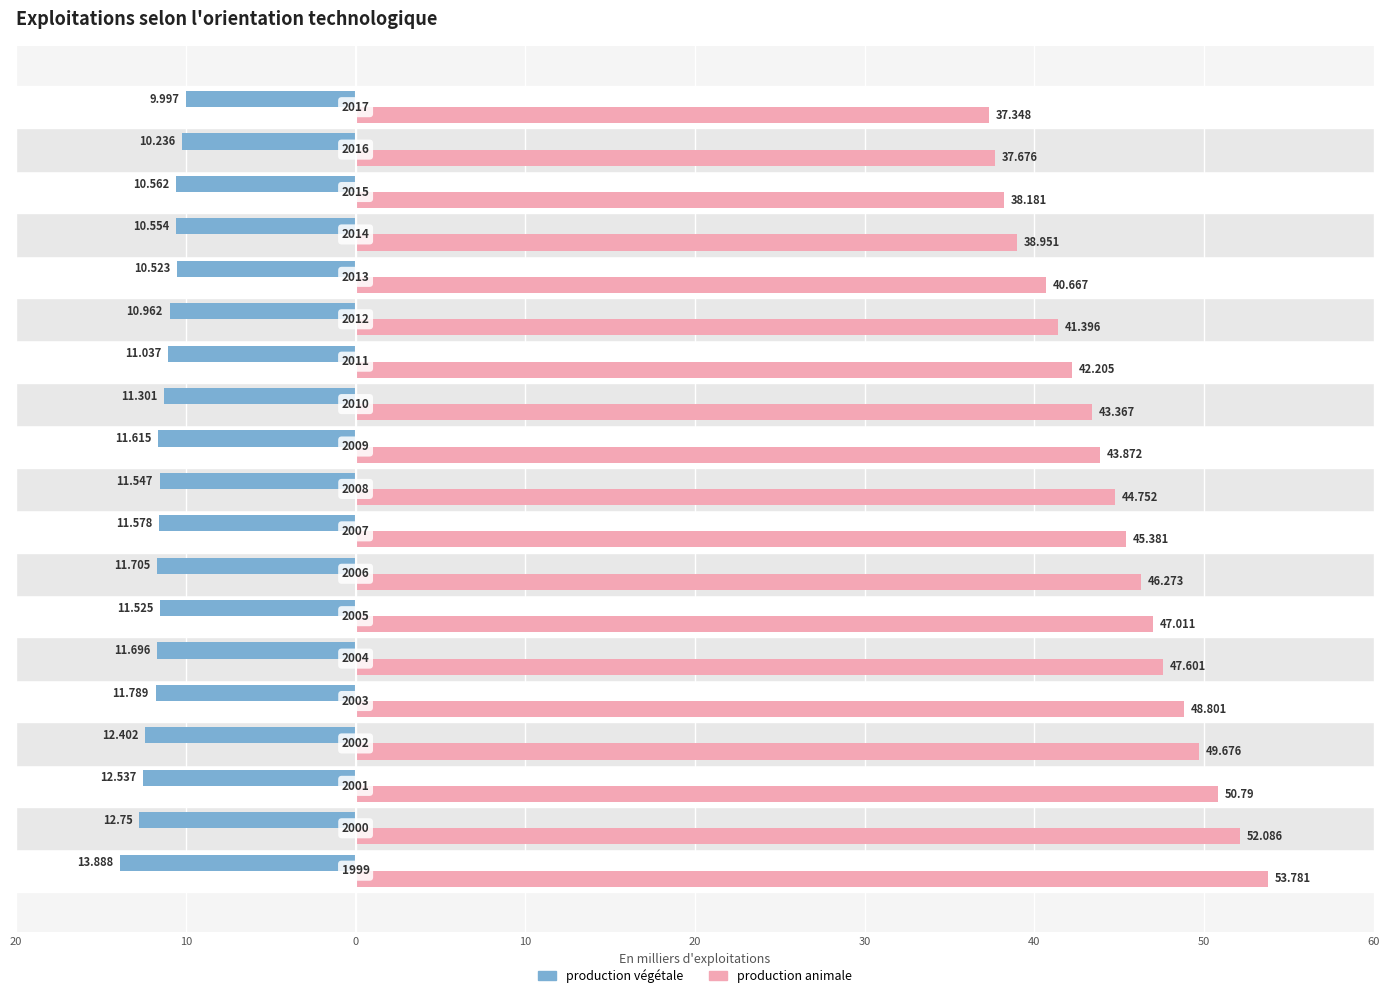

What are all the series names shown in the legend?

production végétale, production animale